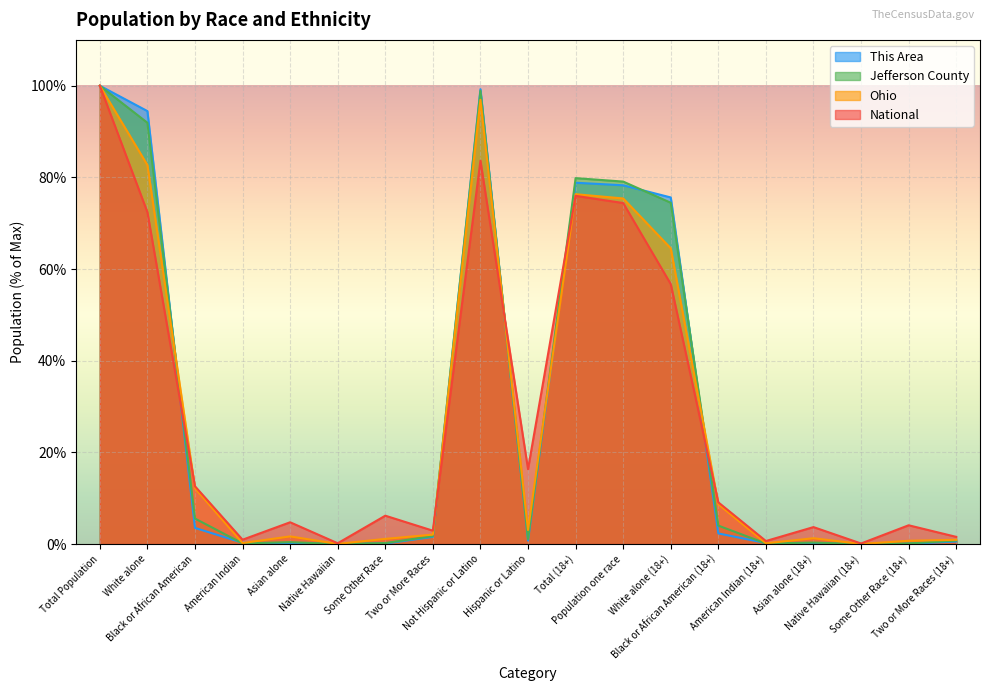

How many intersections are there between National and Jefferson County?

5